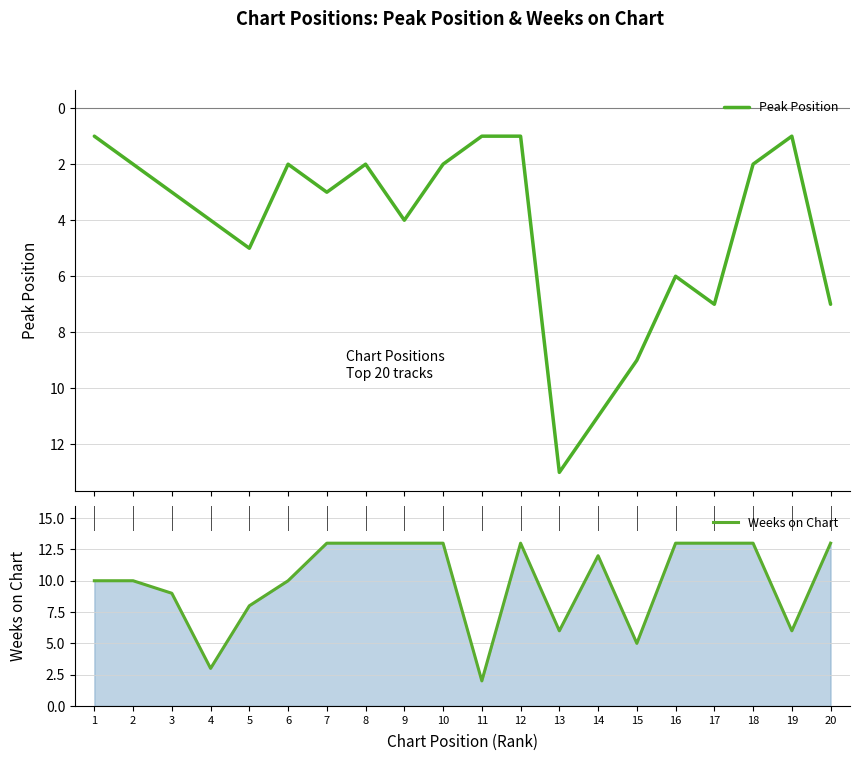

True or false: Peak Position has more than 2 points higher than both neighbors.

True